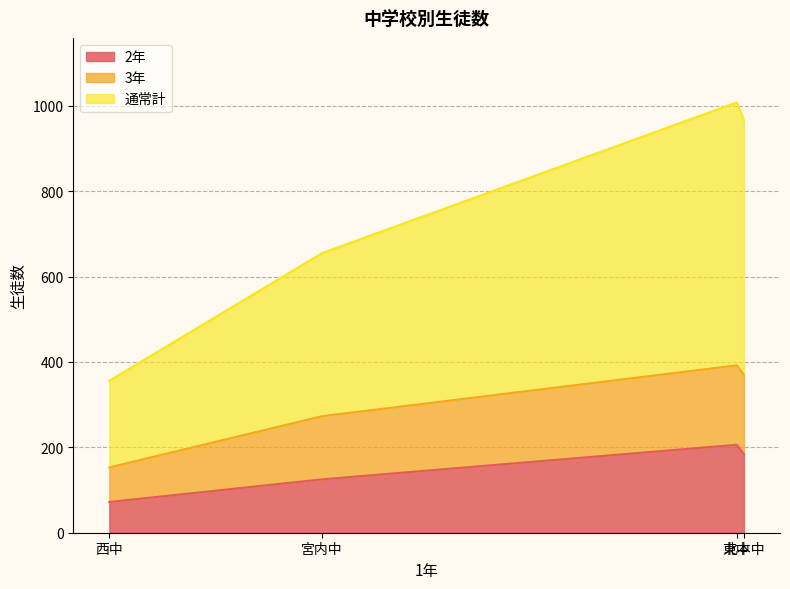

How many 2年 values are between 125 and 206?

3